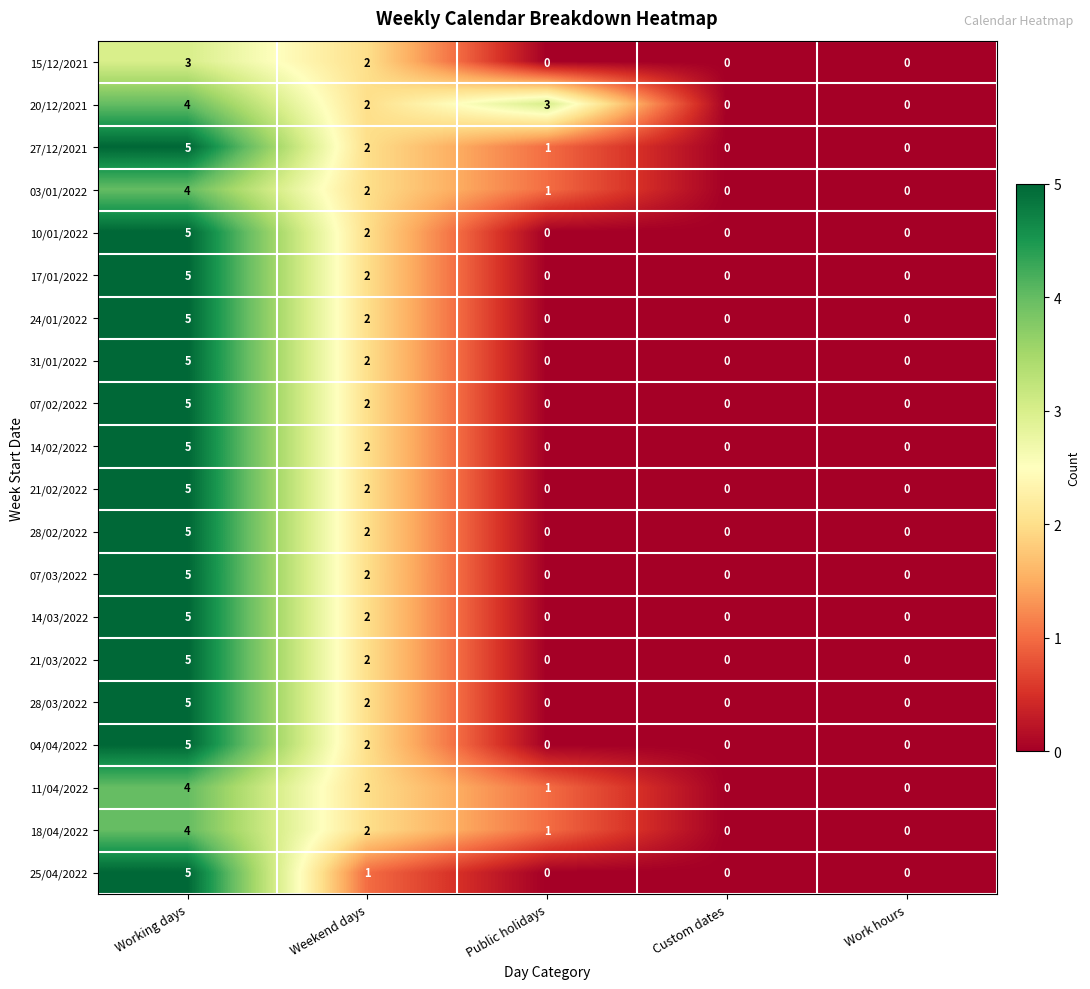

How many positive values does the 07/02/2022 series have?

2